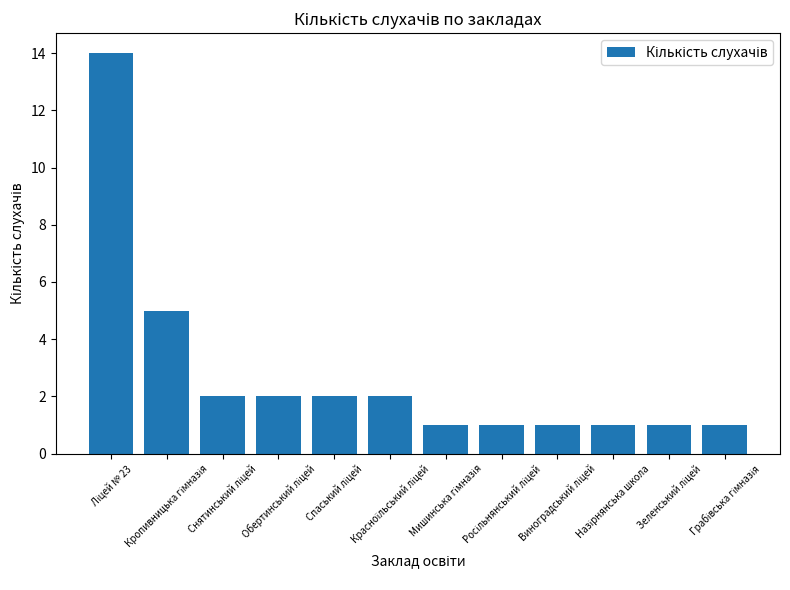

What is the difference between the second highest and minimum values?

4